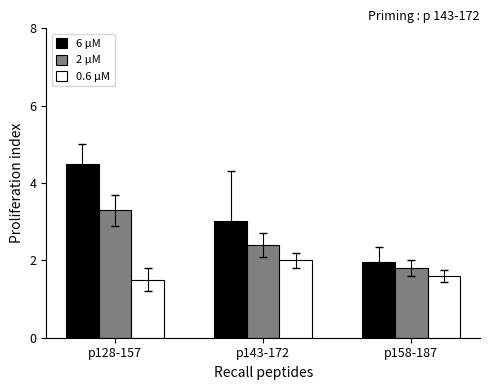

At which category does the chart reach its peak across all series?

p128-157